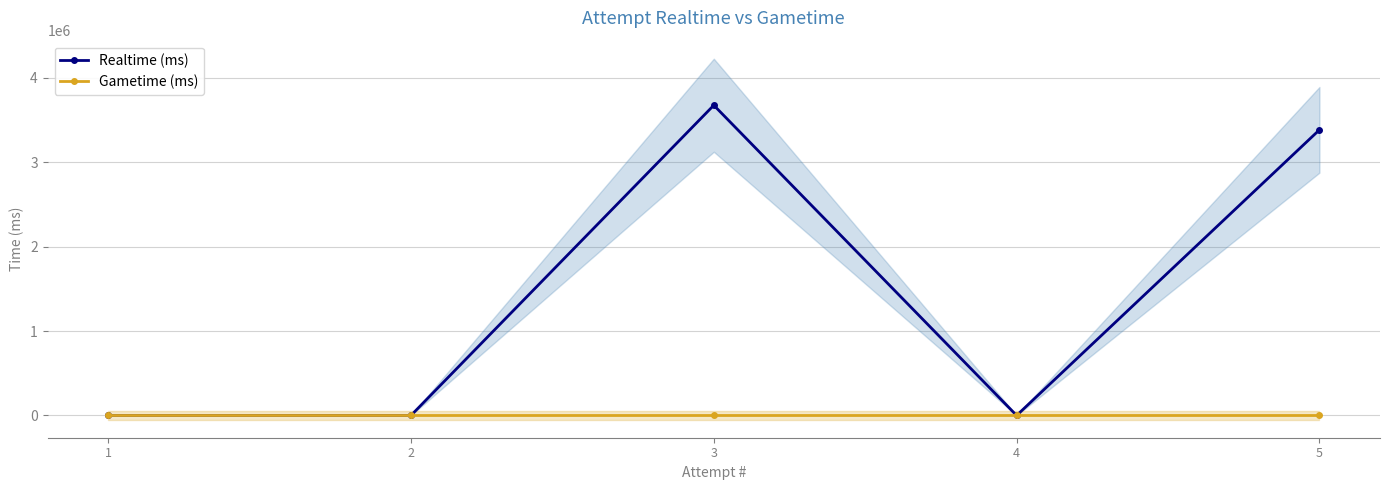

The value of Gametime (ms) at 1 is 0. True or false?

True